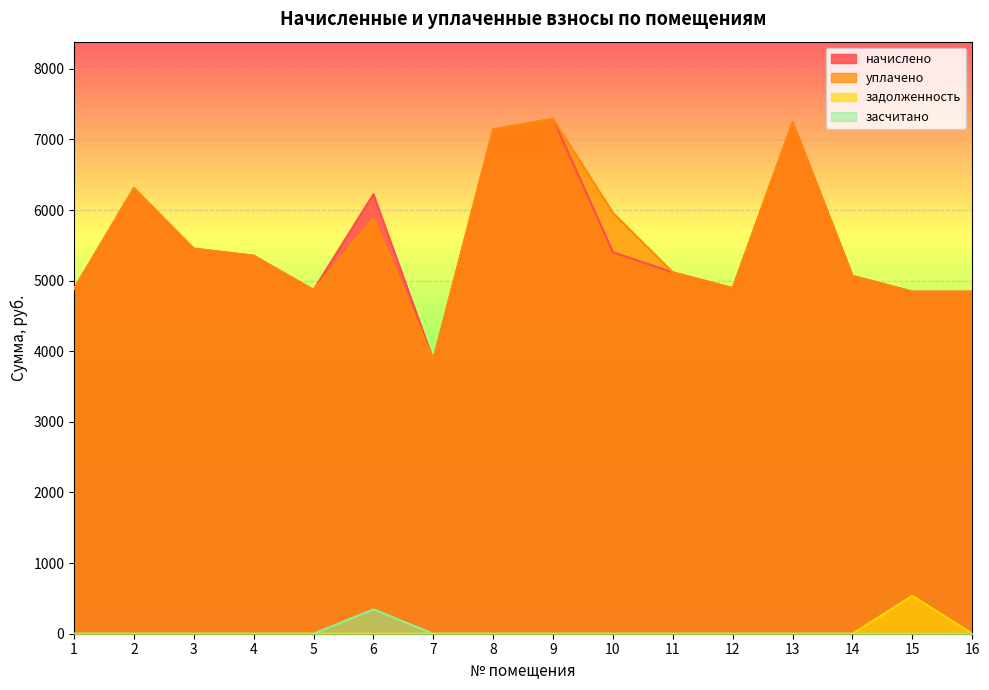

Where is the first local minimum for начислено?

5